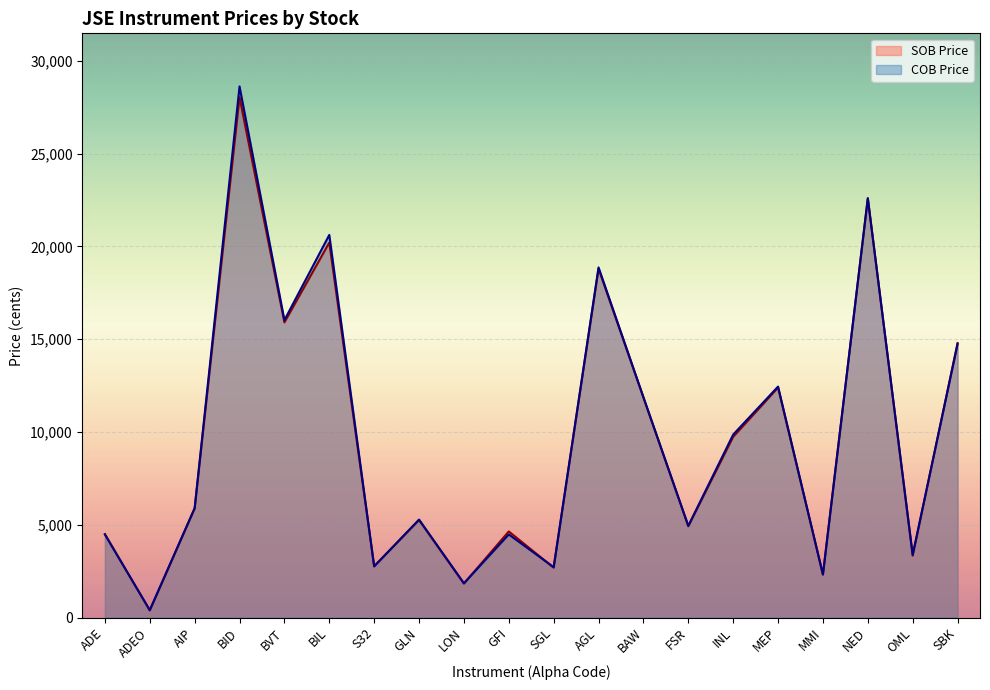

Rank the series by their maximum value, from highest to lowest.

COB Price, SOB Price